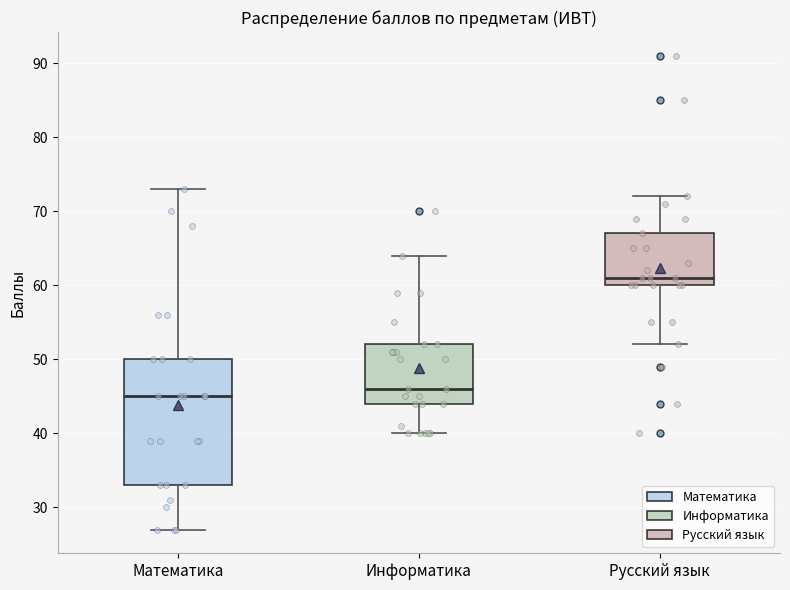

Reading left to right, transcribe this box plot: for each box, give where its median line is, the range the box spans, and where its two whiskers end, as read against the y-axis. The values are not printed on the chart, so give them approximately, as read against the axis.

Математика: median 45, box 33 to 50, whiskers 27 to 73
Информатика: median 46, box 44 to 52, whiskers 40 to 64
Русский язык: median 61, box 60 to 67, whiskers 52 to 72